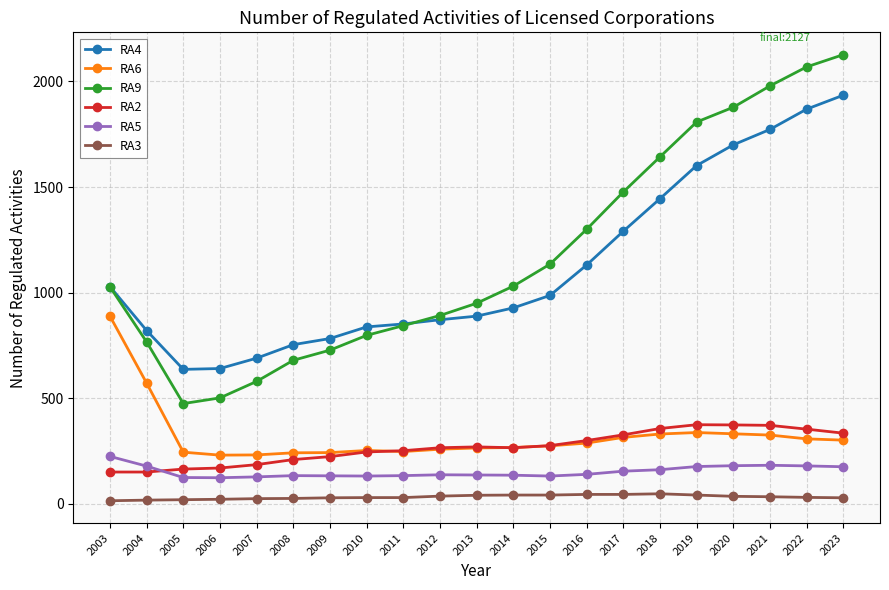

Which series has the largest total across all categories?

RA9